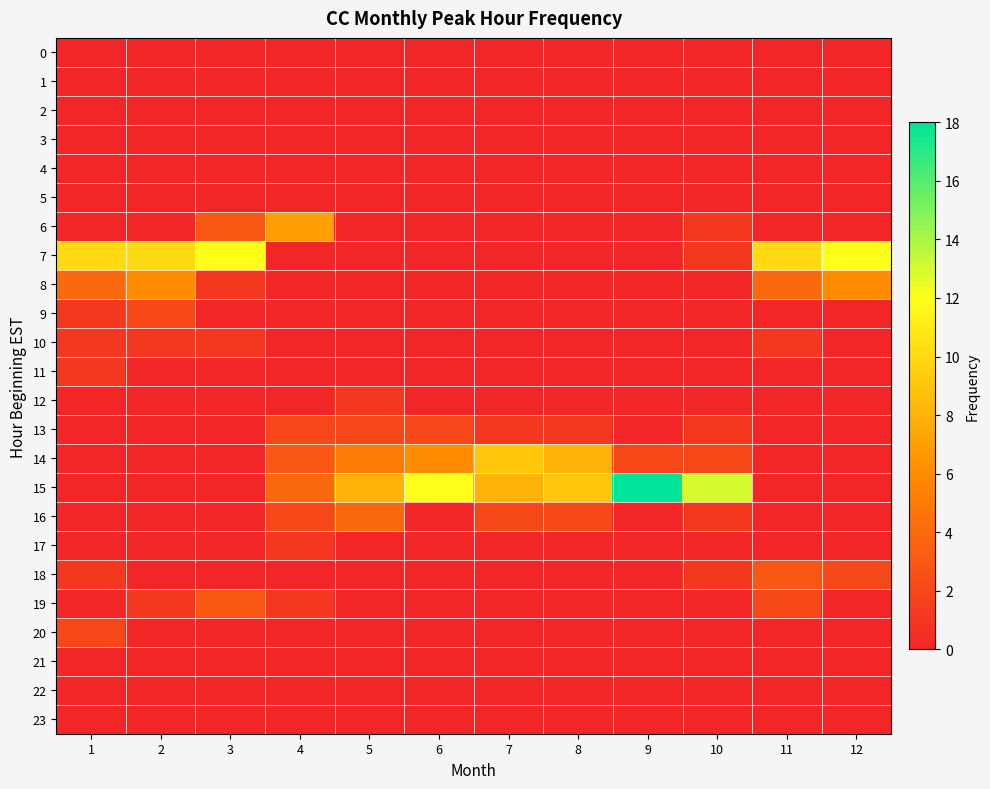

What is the greatest value displayed?

18